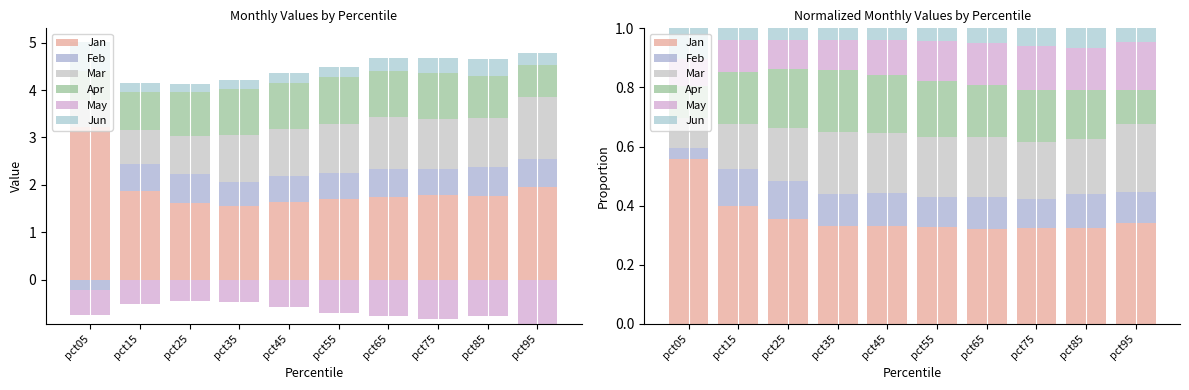

List the labels in order of Feb value, smallest first.

pct05, pct75, pct55, pct95, pct65, pct35, pct45, pct85, pct15, pct25